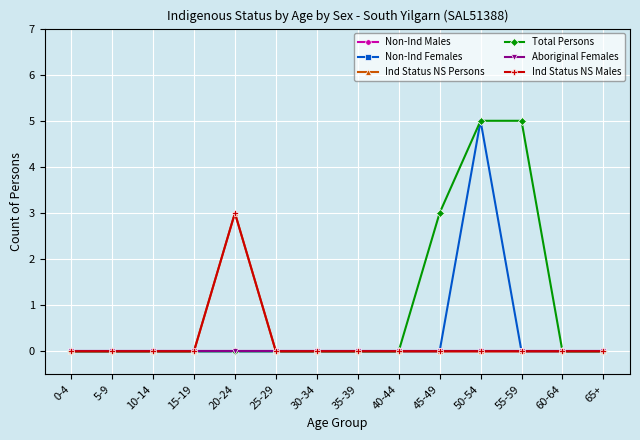

Which category has the lowest value across all series?

0-4